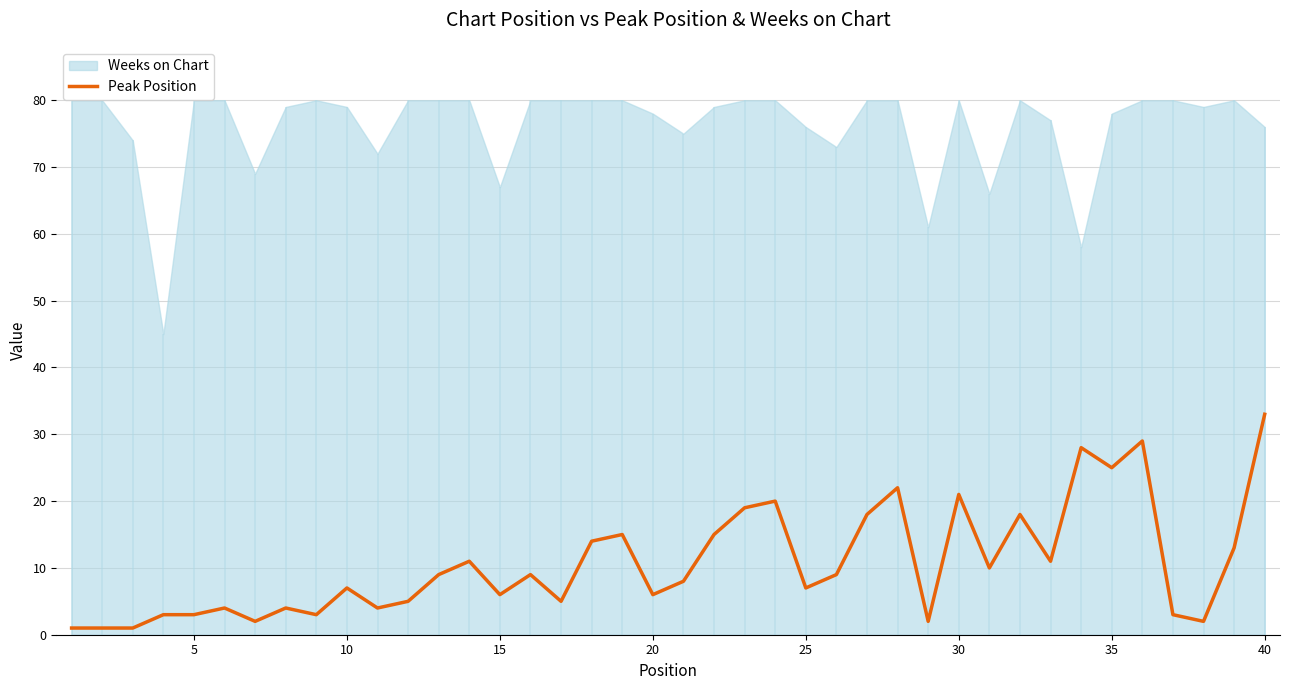

What is the maximum value for Peak Position?

33